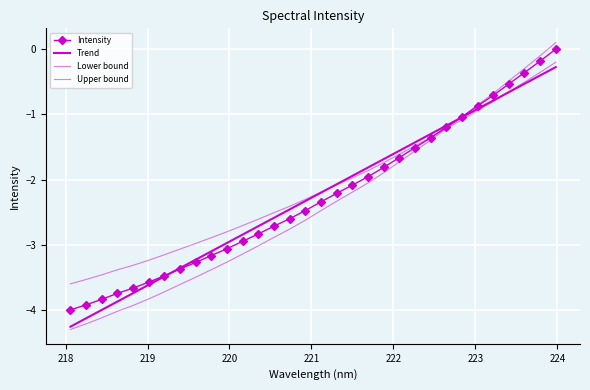

List the series in order of their peak value, highest first.

Upper bound, Intensity, Lower bound, Trend